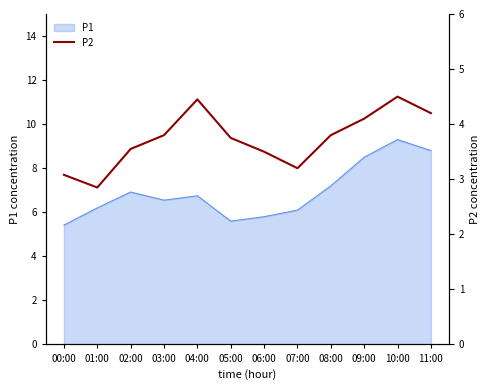

What is the maximum value shown in the chart?

4.5